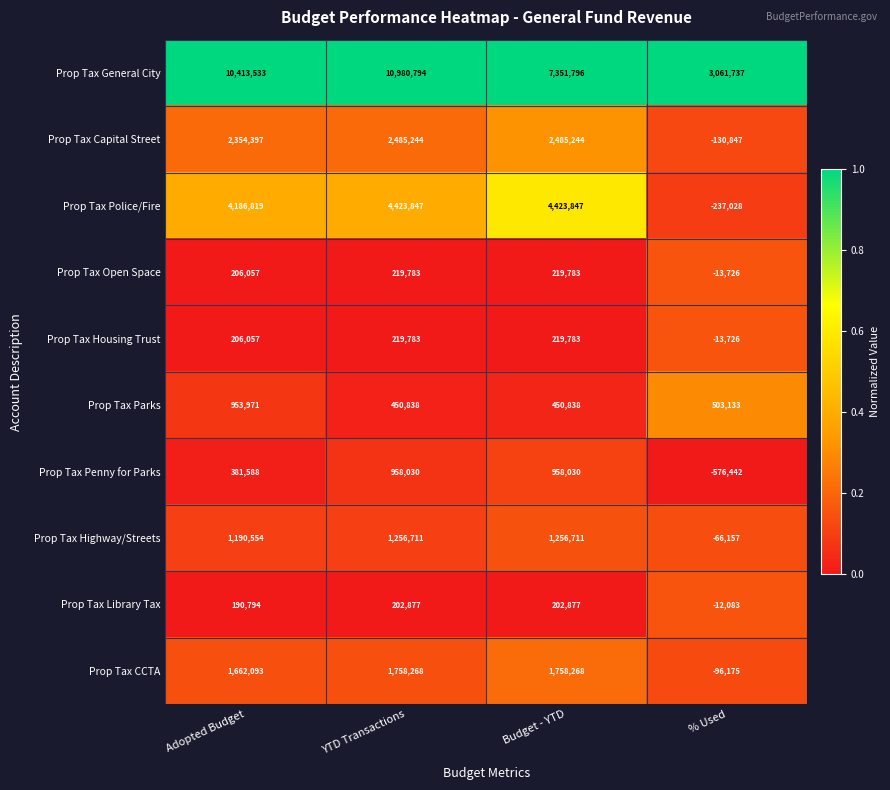

What is the difference between the maximum and minimum values in the Prop Tax Housing Trust series?

233509